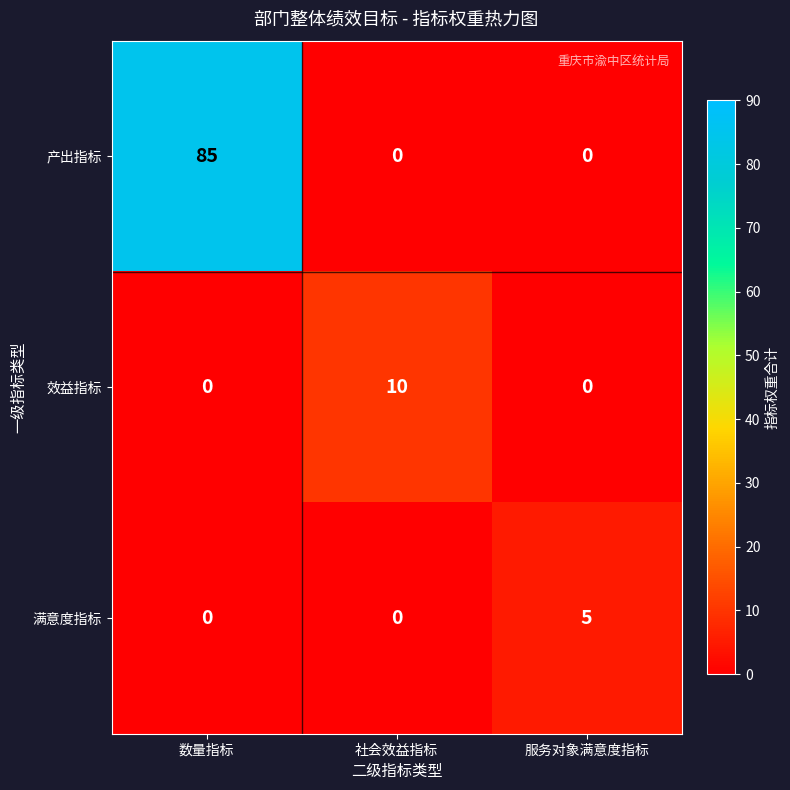

Count the number of categories in the chart.

3